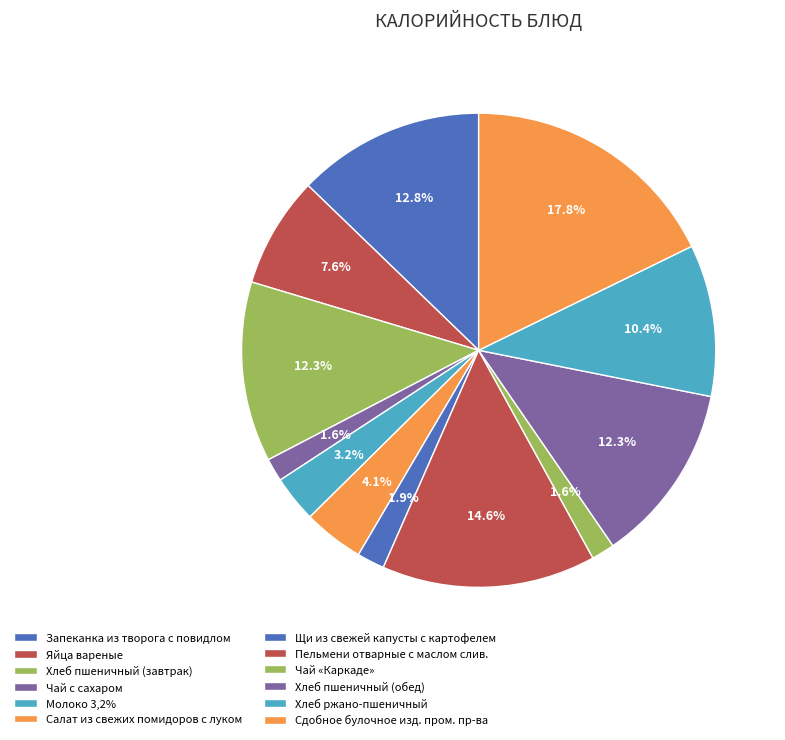

Is there a majority slice in this chart?

No